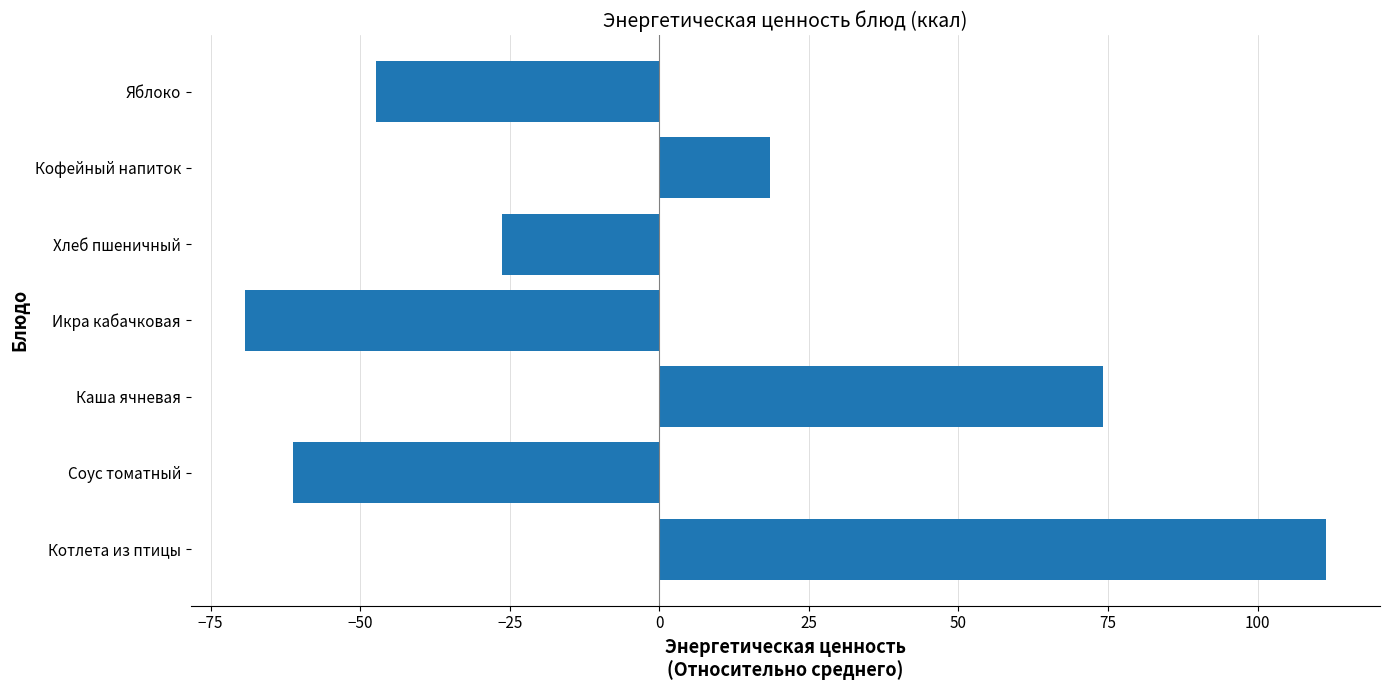

Rank the categories by value from highest to lowest.

Котлета из птицы, Каша ячневая, Кофейный напиток, Хлеб пшеничный, Яблоко, Соус томатный, Икра кабачковая